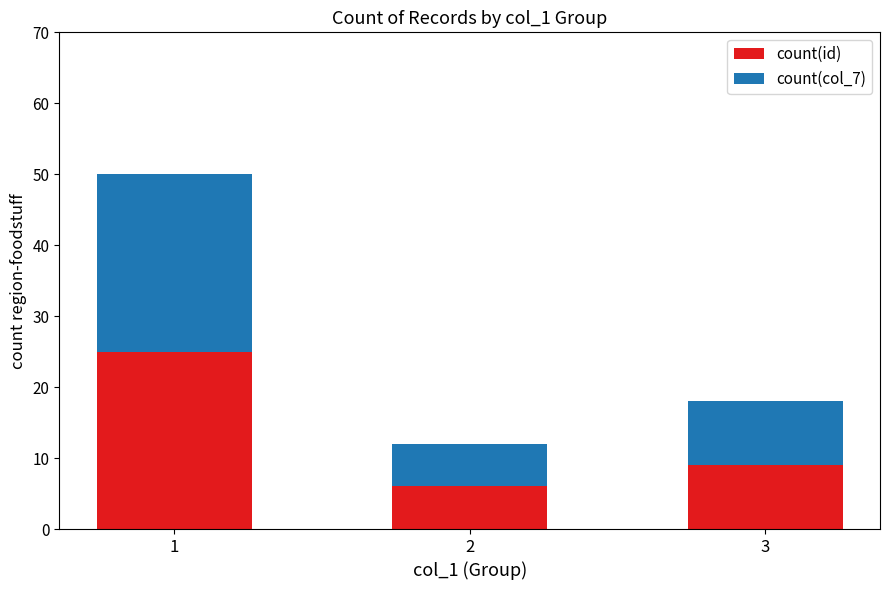

The count(id) series shows 9 at 3. True or false?

True